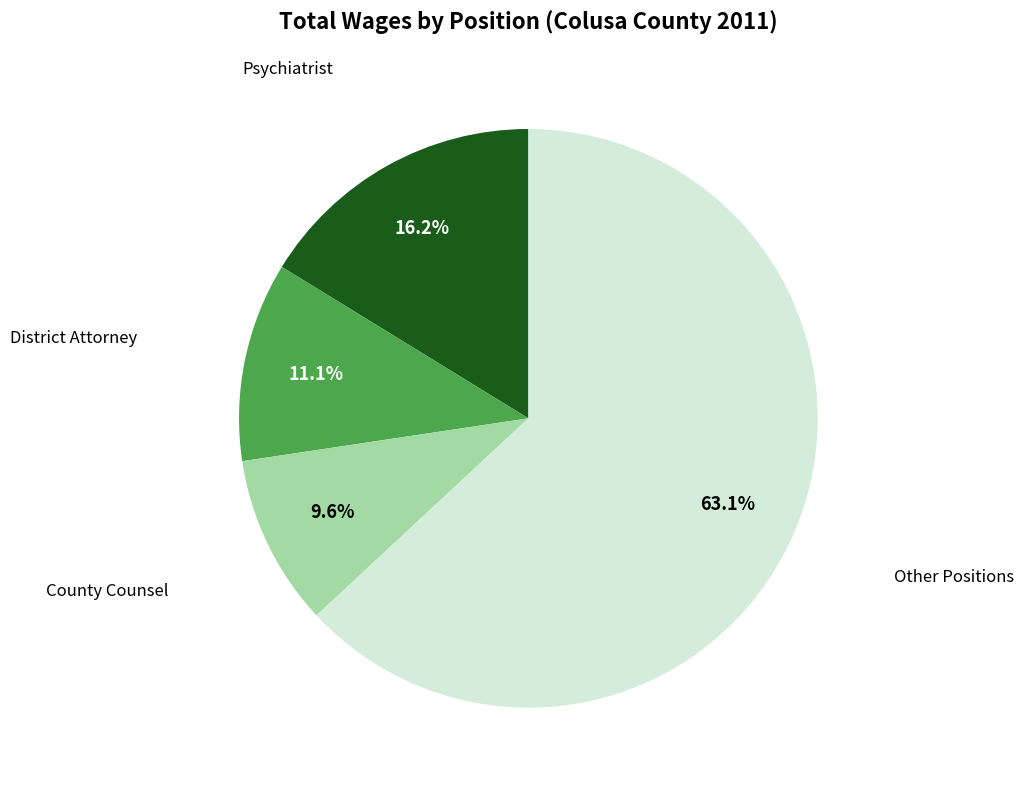

Is it true that District Attorney is 25% of the pie?

False